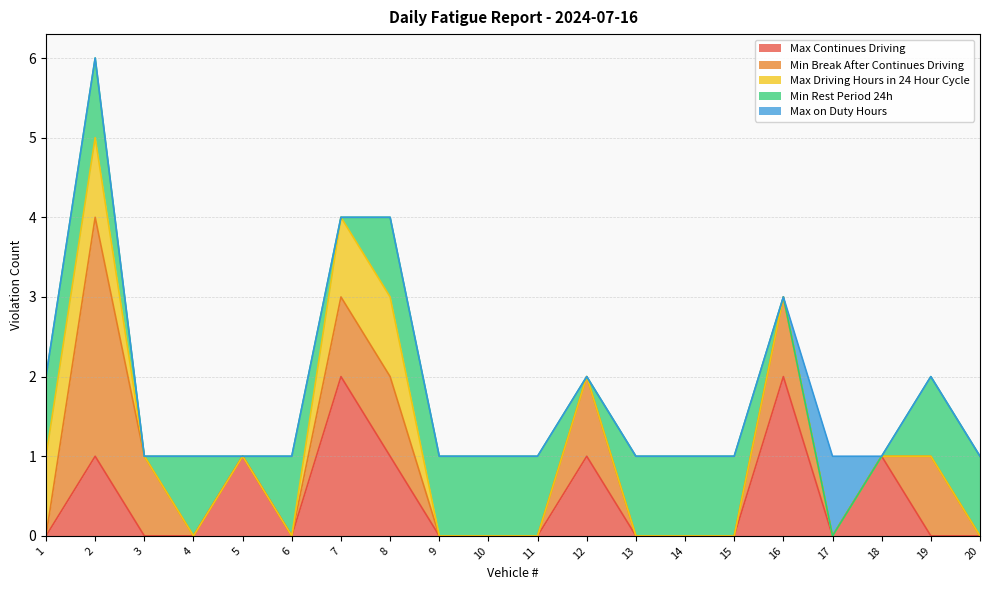

Reading left to right, list all the values displayed in this chart.

Max Continues Driving: 1=0	2=1	3=0	4=0	5=1	6=0	7=2	8=1	9=0	10=0	11=0	12=1	13=0	14=0	15=0	16=2	17=0	18=1	19=0	20=0
Min Break After Continues Driving: 1=0	2=3	3=1	4=0	5=0	6=0	7=1	8=1	9=0	10=0	11=0	12=1	13=0	14=0	15=0	16=1	17=0	18=0	19=1	20=0
Max Driving Hours in 24 Hour Cycle: 1=1	2=1	3=0	4=0	5=0	6=0	7=1	8=1	9=0	10=0	11=0	12=0	13=0	14=0	15=0	16=0	17=0	18=0	19=0	20=0
Min Rest Period 24h: 1=1	2=1	3=0	4=1	5=0	6=1	7=0	8=1	9=1	10=1	11=1	12=0	13=1	14=1	15=1	16=0	17=0	18=0	19=1	20=1
Max on Duty Hours: 1=0	2=0	3=0	4=0	5=0	6=0	7=0	8=0	9=0	10=0	11=0	12=0	13=0	14=0	15=0	16=0	17=1	18=0	19=0	20=0